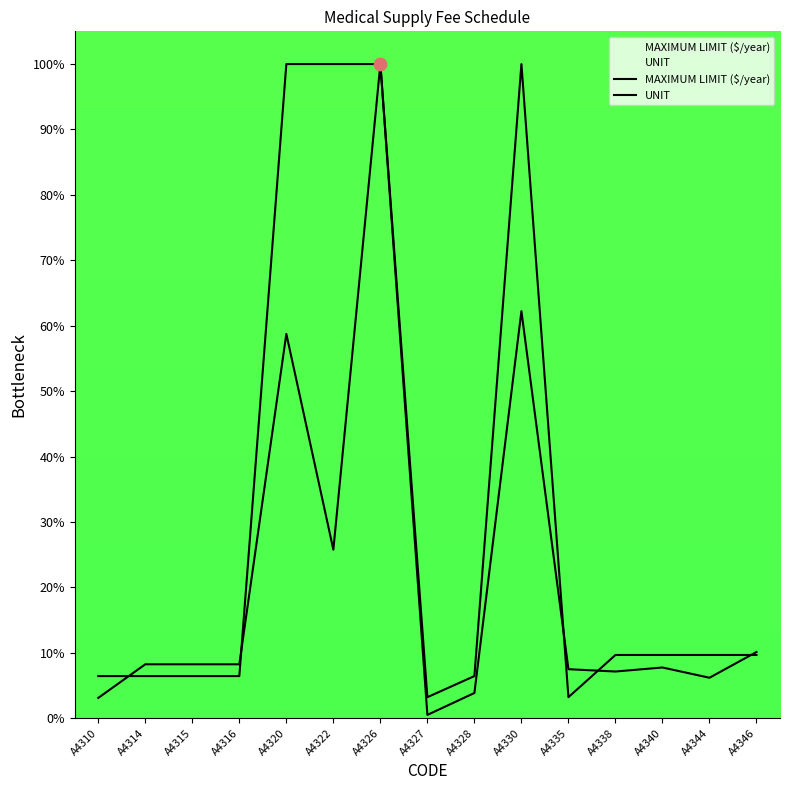

What are all the series names shown in the legend?

MAXIMUM LIMIT ($/year), UNIT